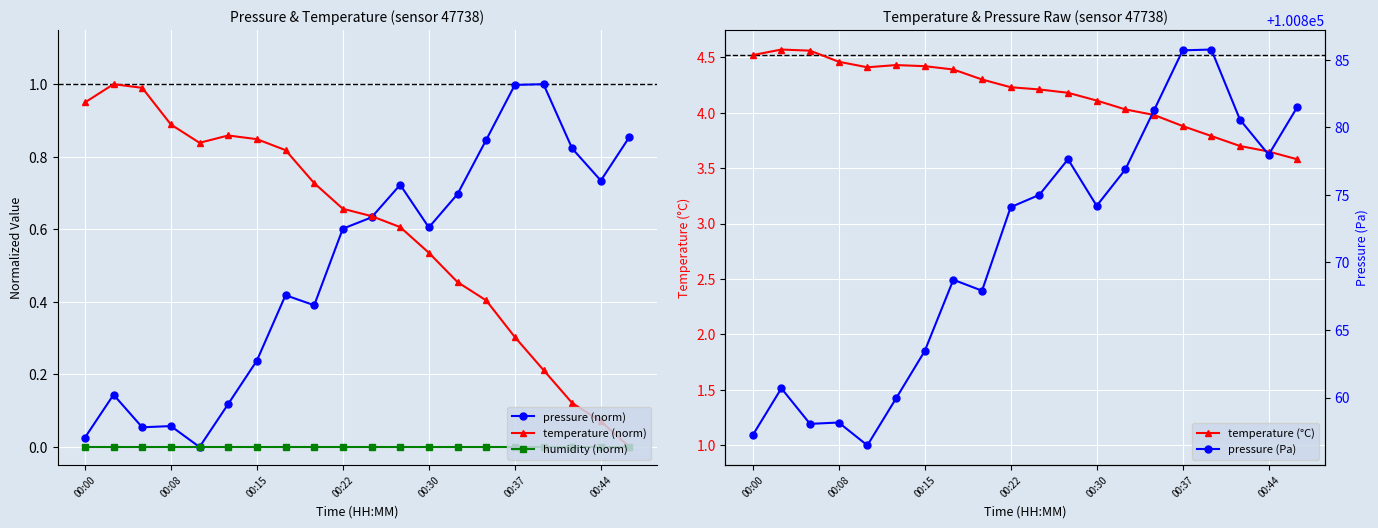

True or false: pressure (norm) has more than 2 interior local peaks.

True